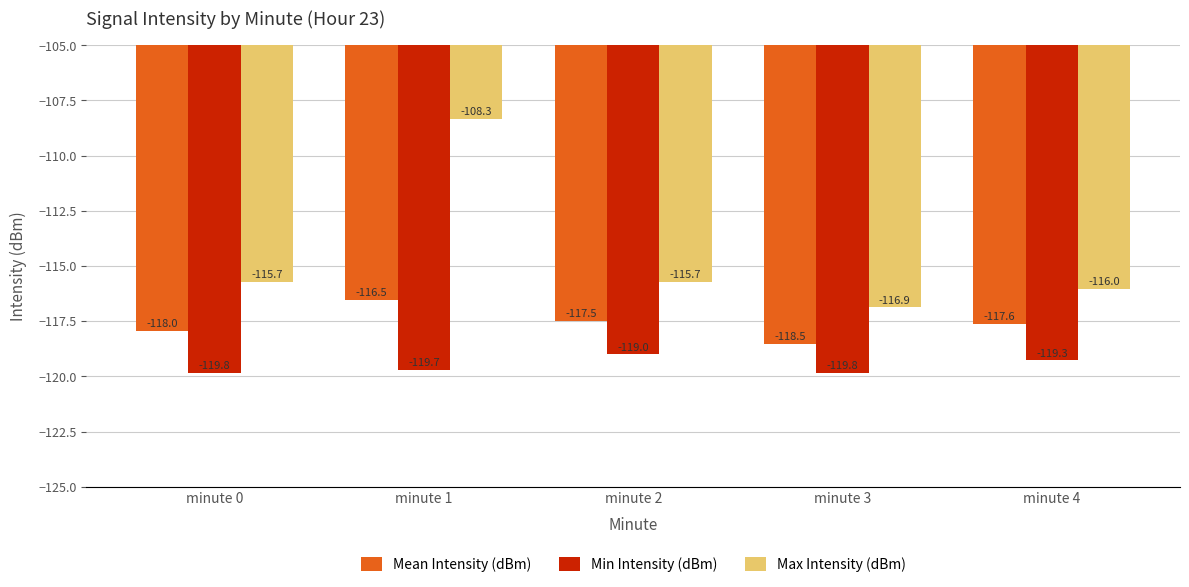

Are the bars grouped side by side (vs. stacked)?

Yes